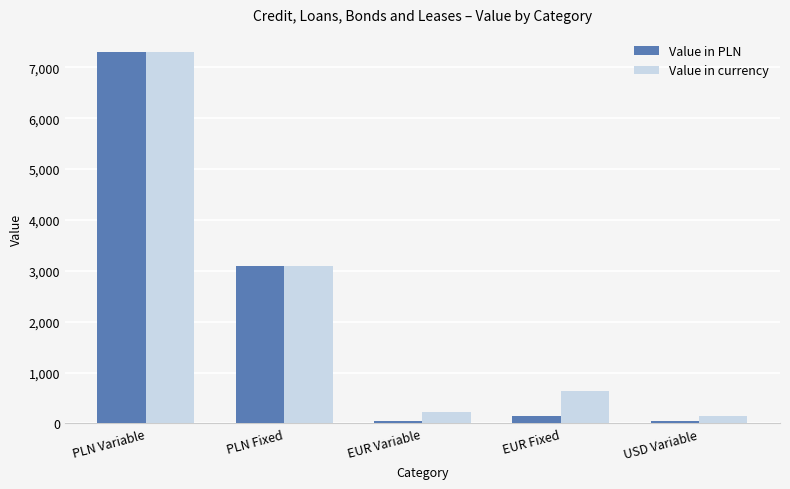

At which label does Value in PLN reach its peak?

PLN Variable